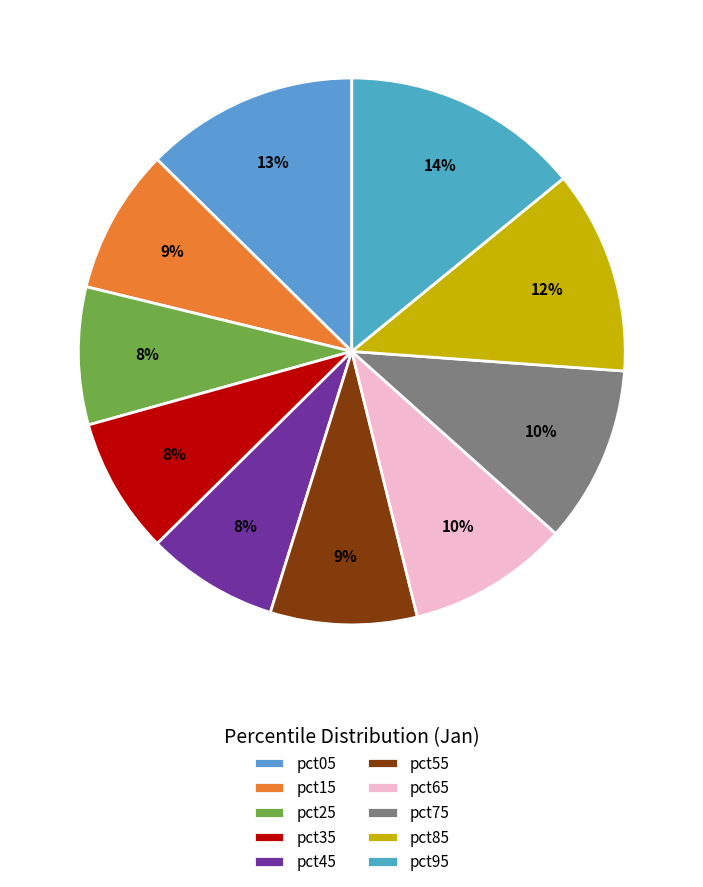

To the nearest percent, what portion does pct85 represent?

12%